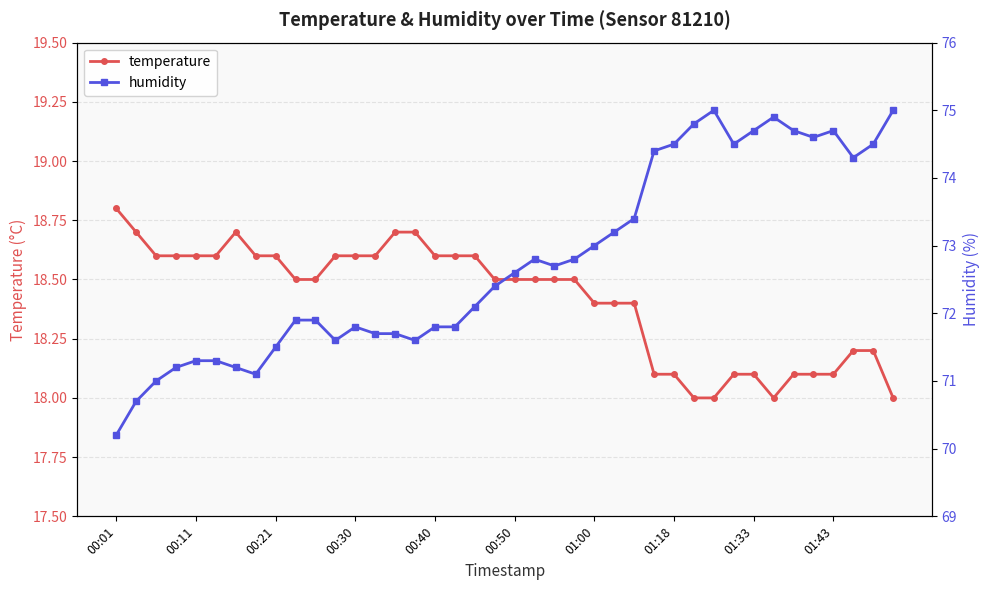

Count the number of data series in this chart.

2